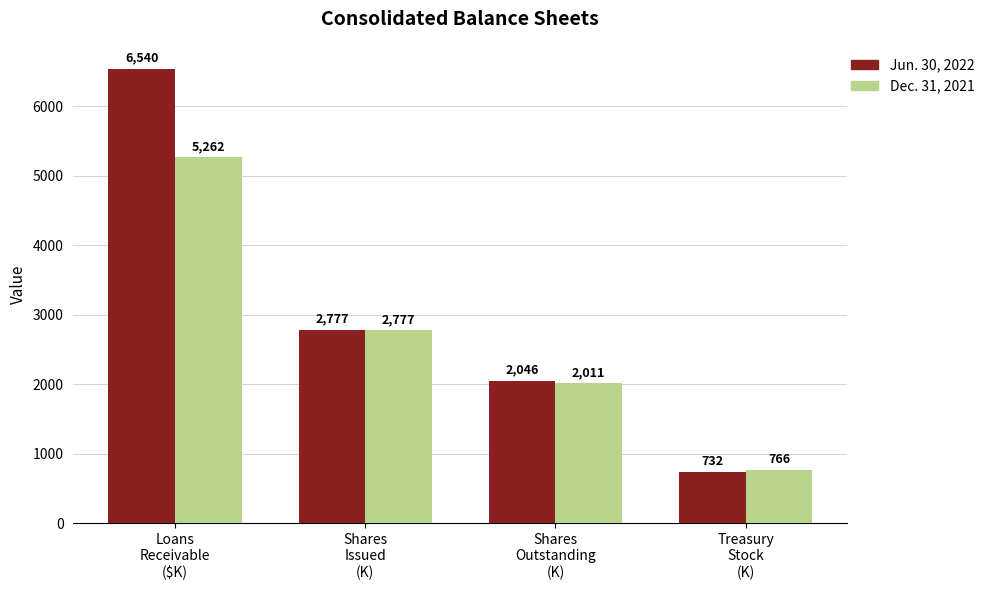

What is the highest value of the Jun. 30, 2022 series?

6540.0